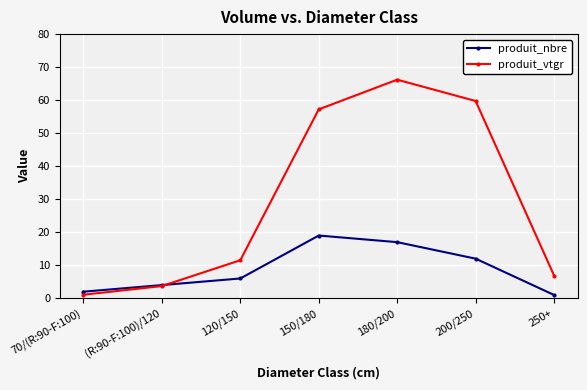

How many intersections are there between produit_nbre and produit_vtgr?

1